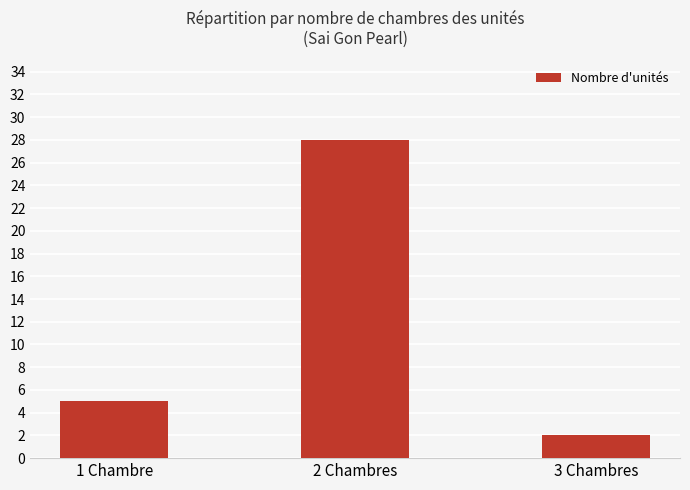

List the labels in order of value, largest first.

2 Chambres, 1 Chambre, 3 Chambres